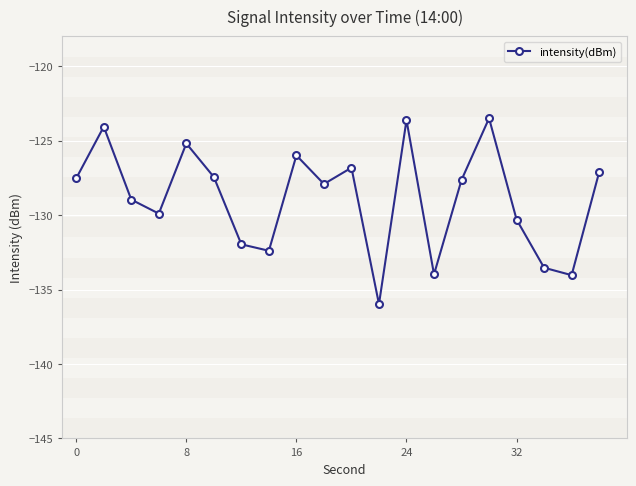

What is the difference between the maximum and minimum values?

12.5